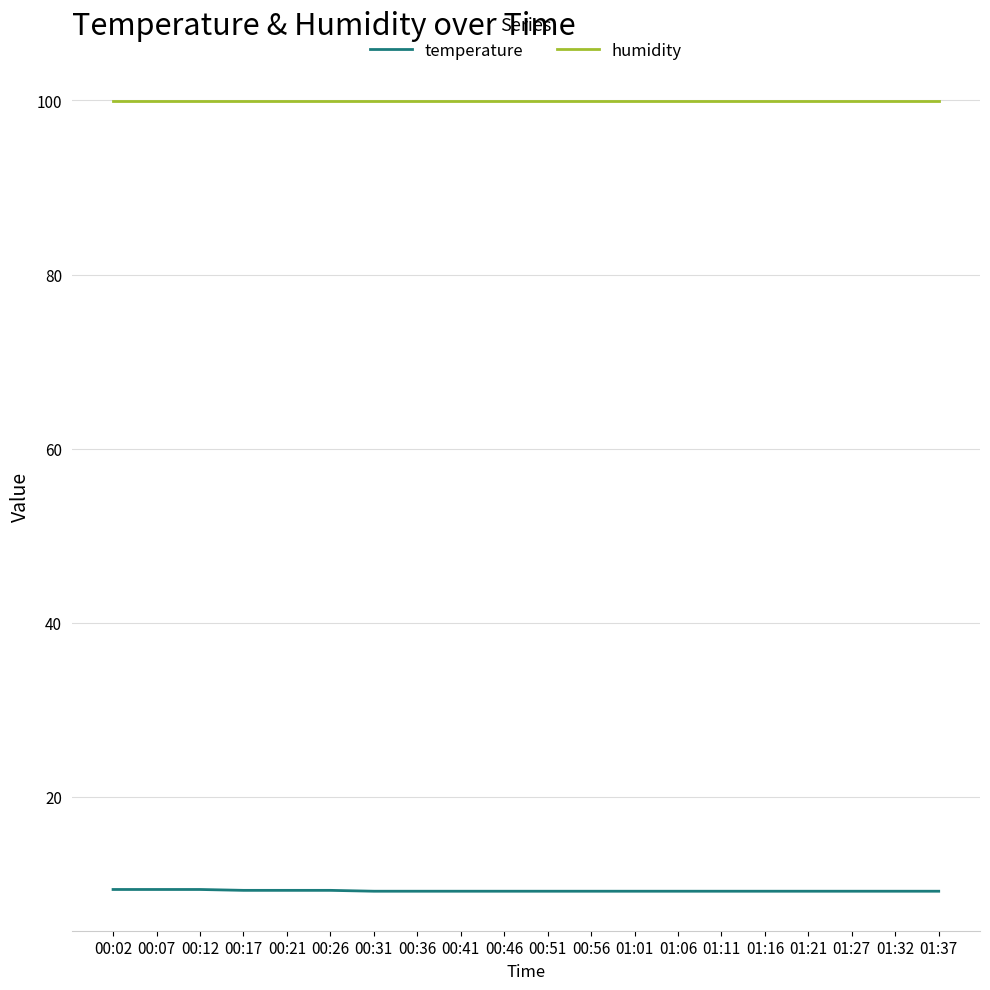

Rank the series by their maximum value, from lowest to highest.

temperature, humidity